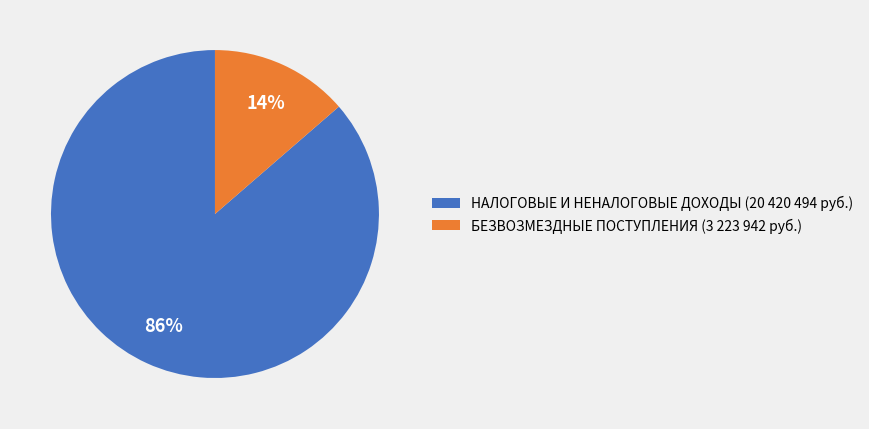

Which category accounts for the majority?

НАЛОГОВЫЕ И НЕНАЛОГОВЫЕ ДОХОДЫ